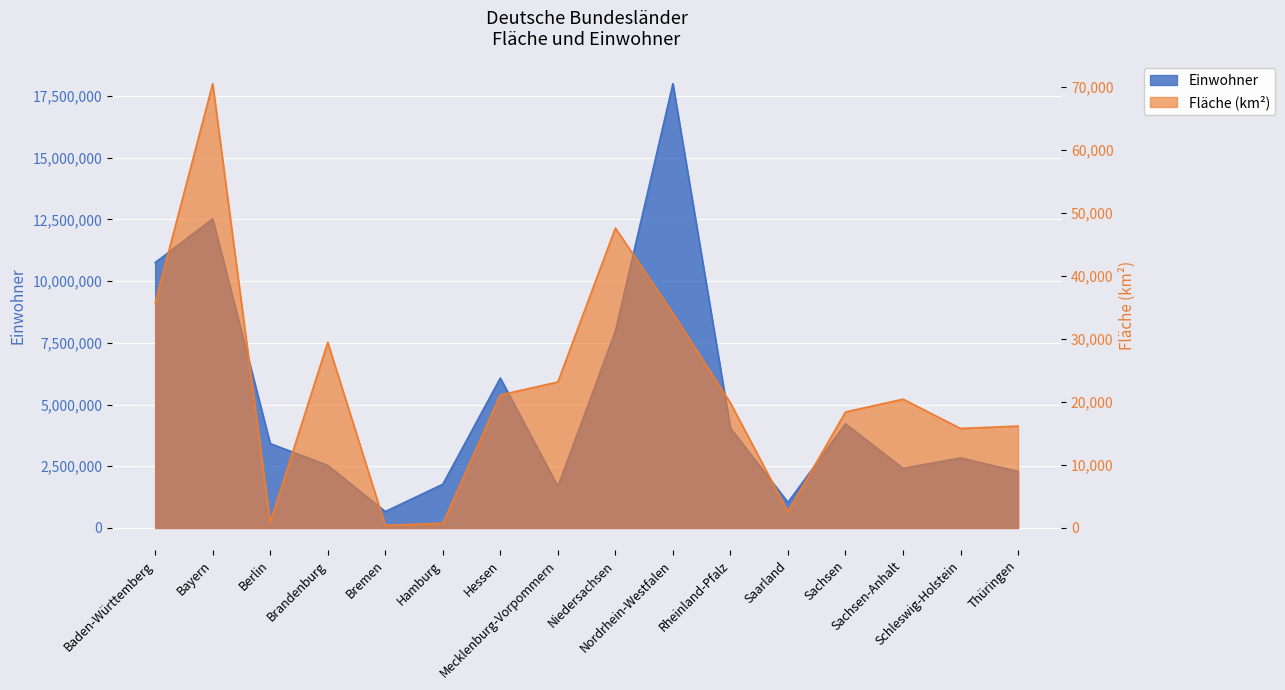

List the labels in order of Einwohner value, smallest first.

Bremen, Saarland, Mecklenburg-Vorpommern, Hamburg, Thüringen, Sachsen-Anhalt, Brandenburg, Schleswig-Holstein, Berlin, Rheinland-Pfalz, Sachsen, Hessen, Niedersachsen, Baden-Württemberg, Bayern, Nordrhein-Westfalen